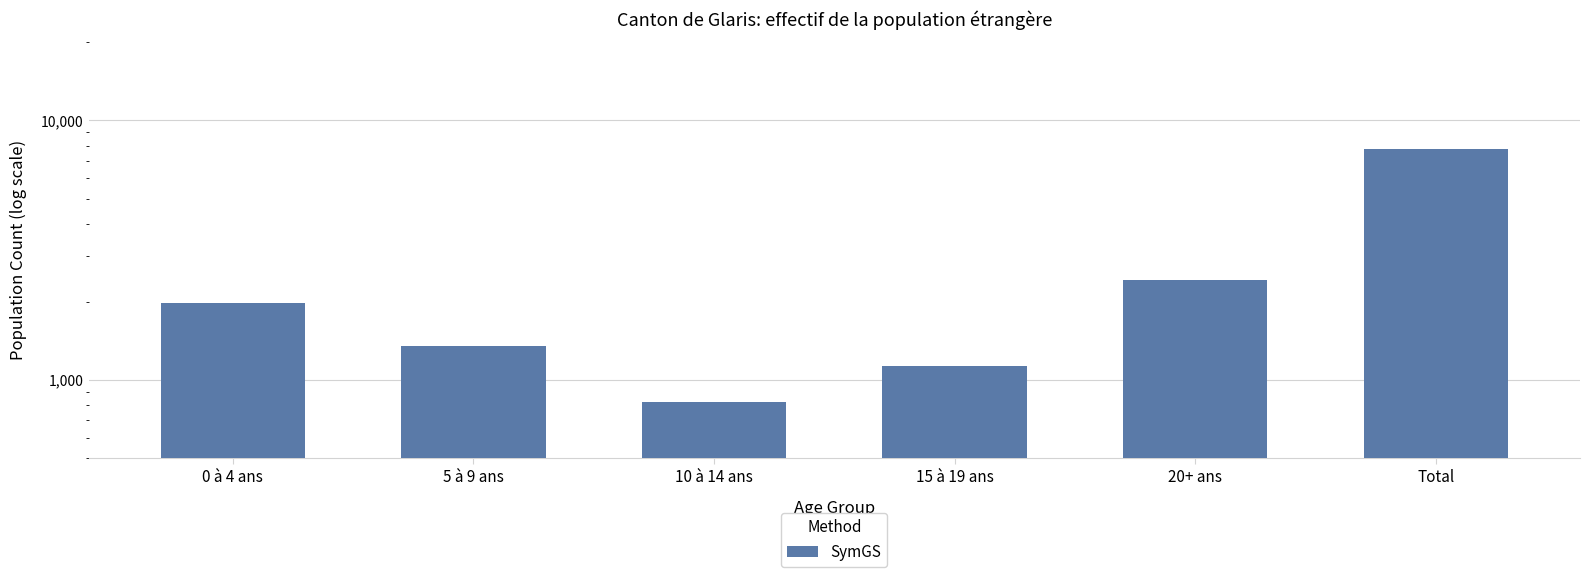

Where does the data first go above 1984?

20+ ans